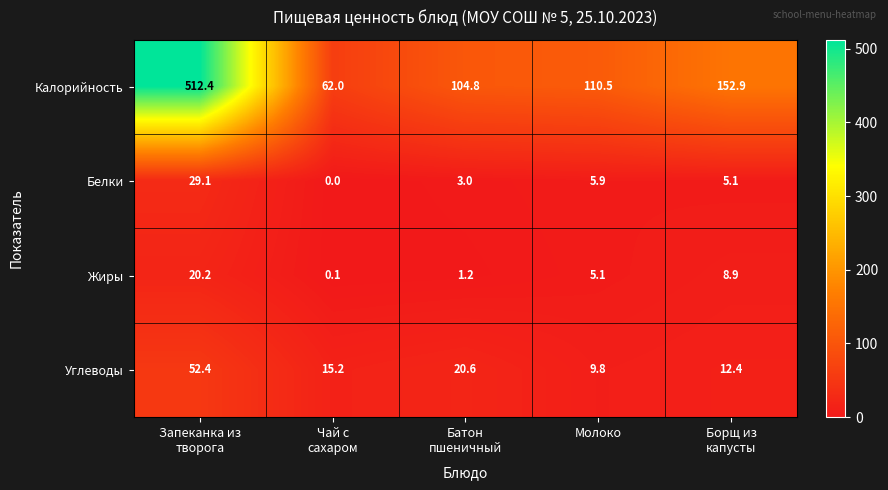

What is the greatest value displayed?

512.4